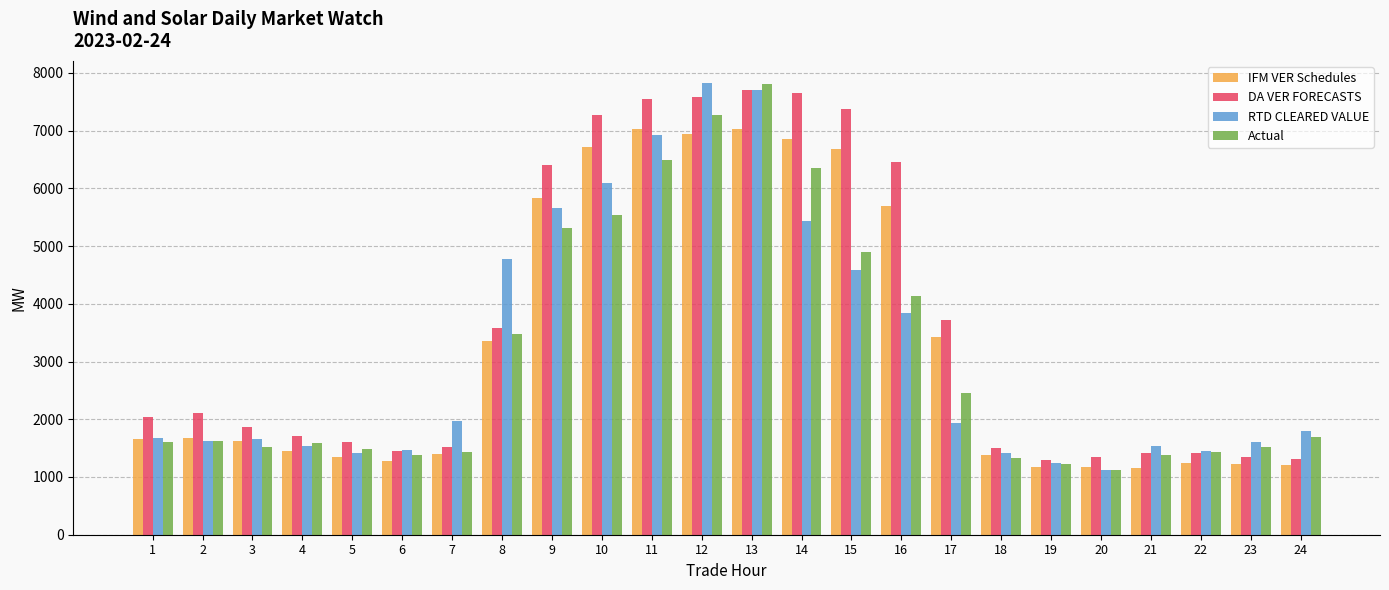

The Actual series shows 7799.3 at 13. True or false?

True